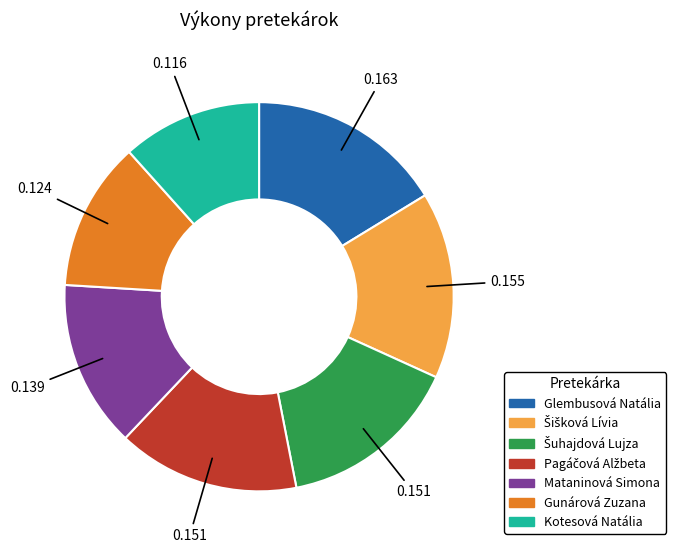

Combined, do Kotesová Natália and Mataninová Simona account for over 50%?

No